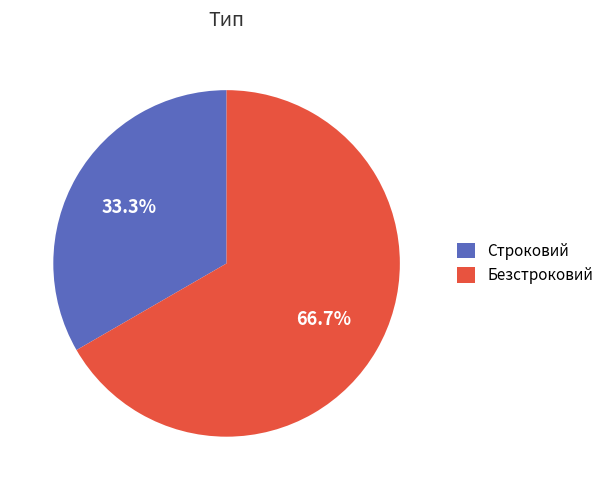

Rank the categories by value from lowest to highest.

Строковий, Безстроковий